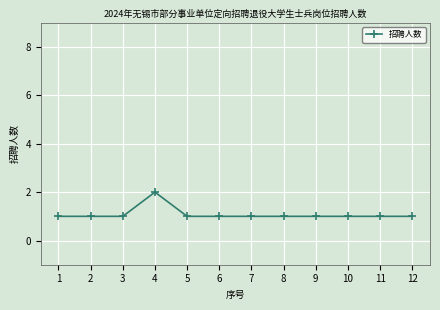

True or false: the data has more than 0 interior local peaks.

True